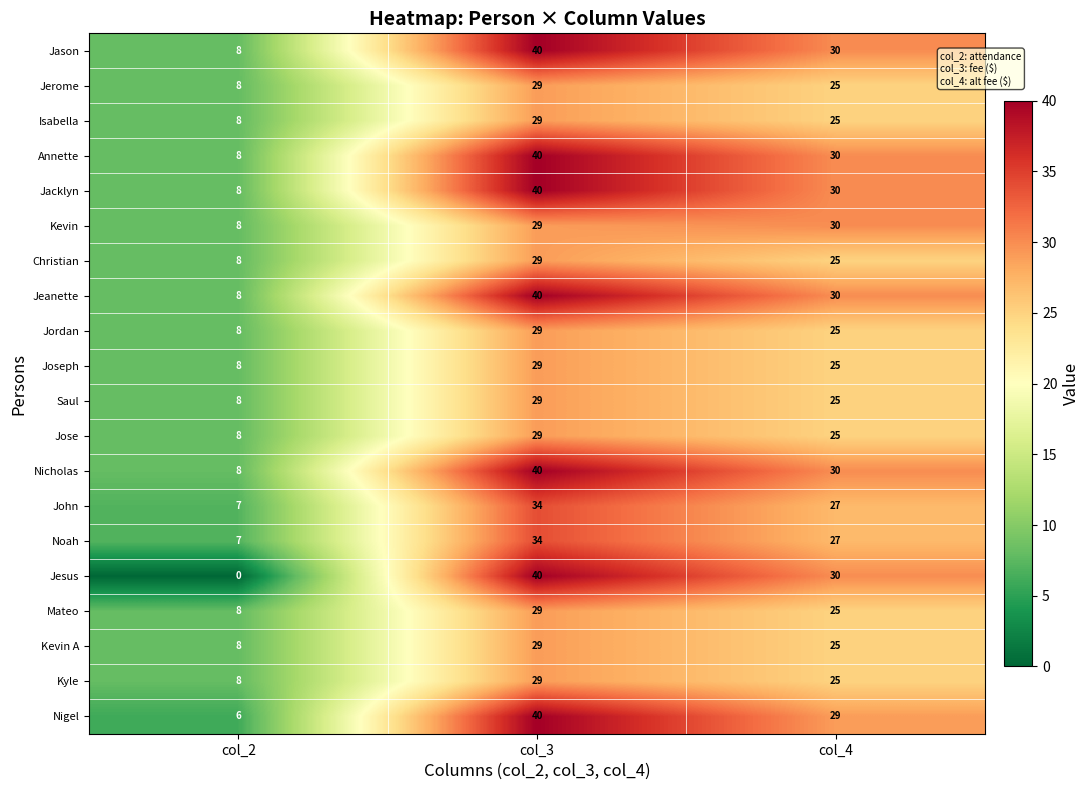

What is the difference between the Jose values at col_2 and col_4?

17